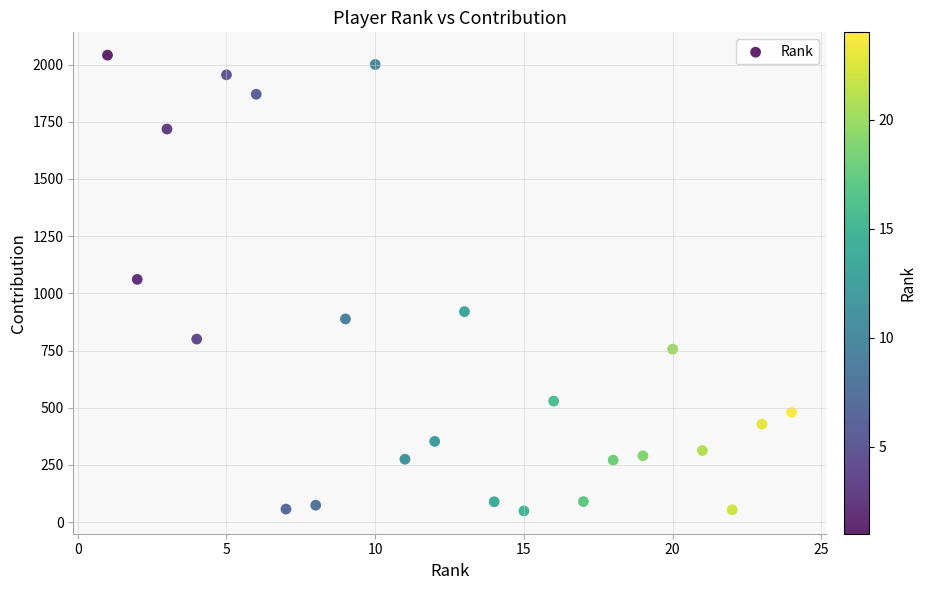

What is the range of X values (max minus min)?

23